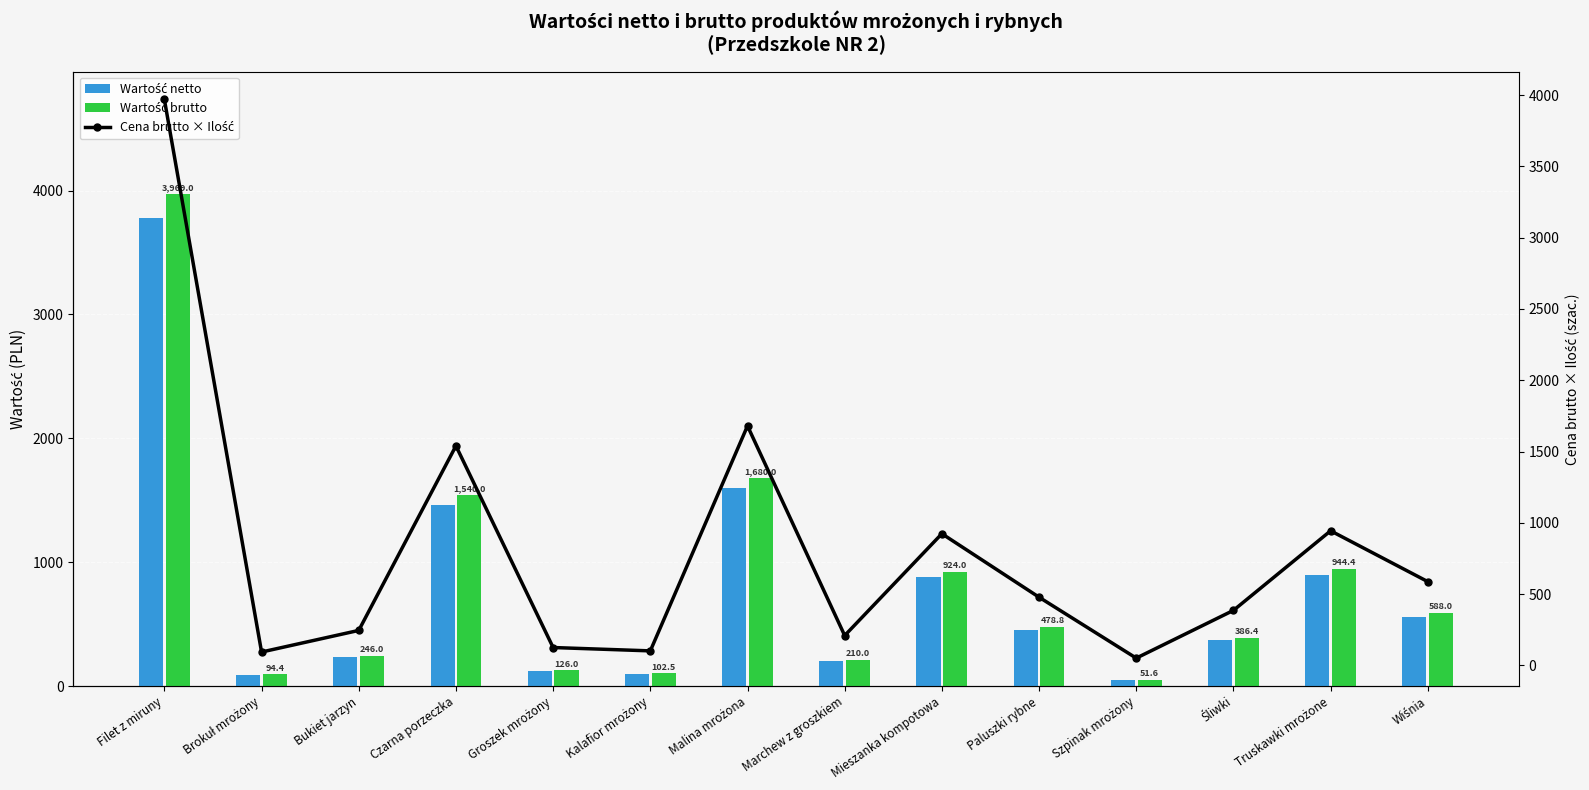

What are all the series names shown in the legend?

Wartość netto, Wartość brutto, Cena brutto × Ilość